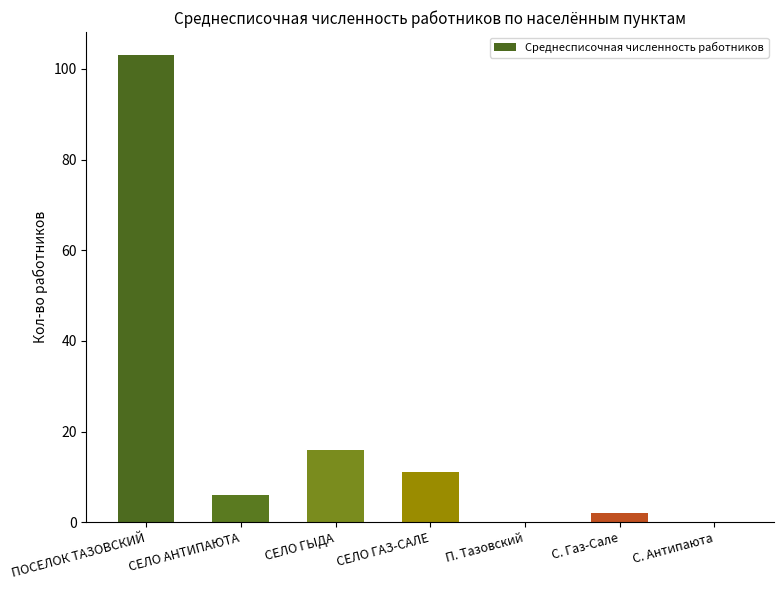

What is the change in value from ПОСЕЛОК ТАЗОВСКИЙ to П. Тазовский?

-103